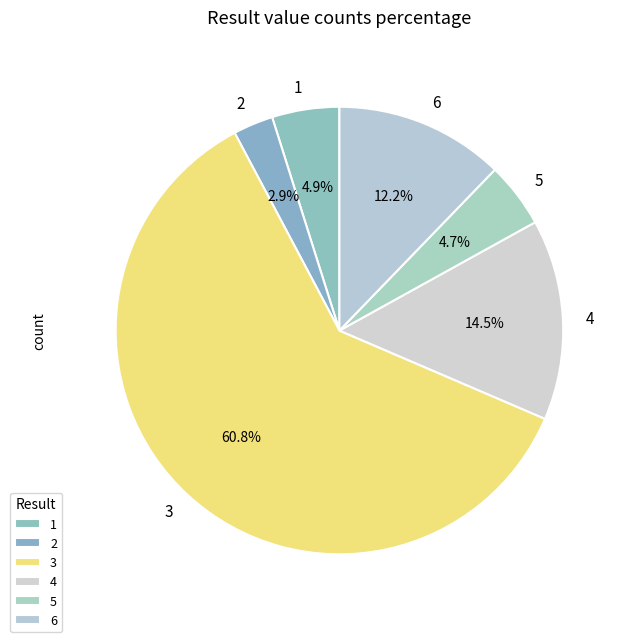

How many segments does this pie chart have?

6